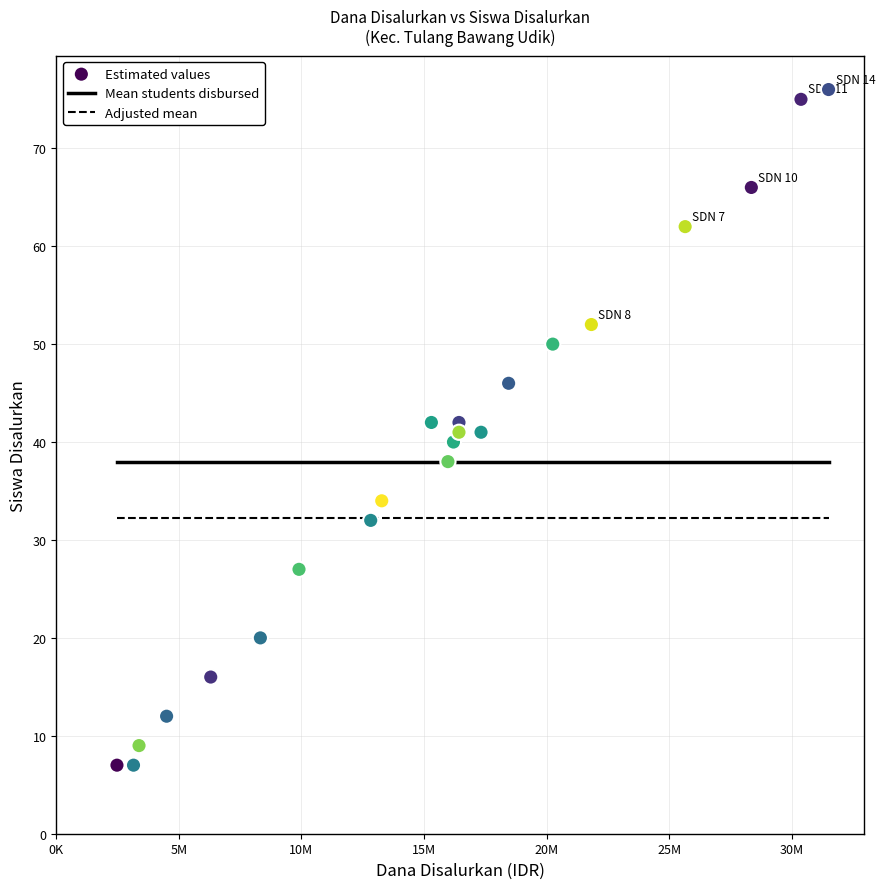

What is the range of X values (max minus min)?

29025000